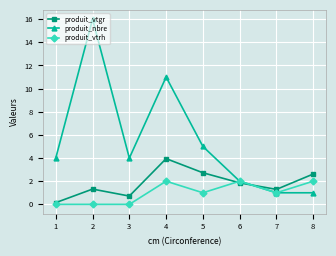

Which series has the largest total across all categories?

produit_nbre